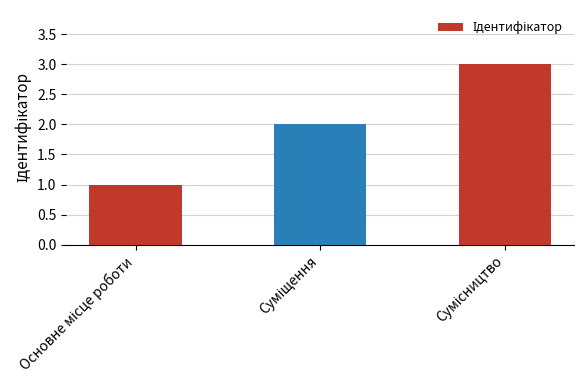

What is the greatest value displayed?

3